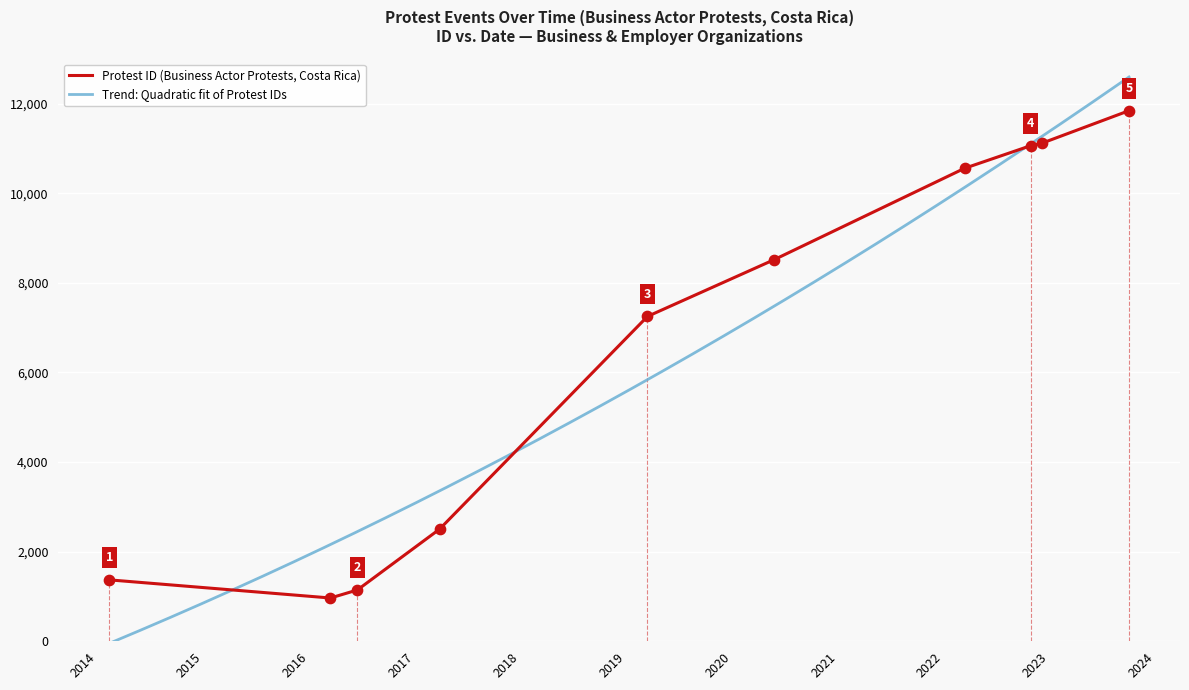

Between 2022-12-07 and 2016-06-16, which is larger?

2022-12-07